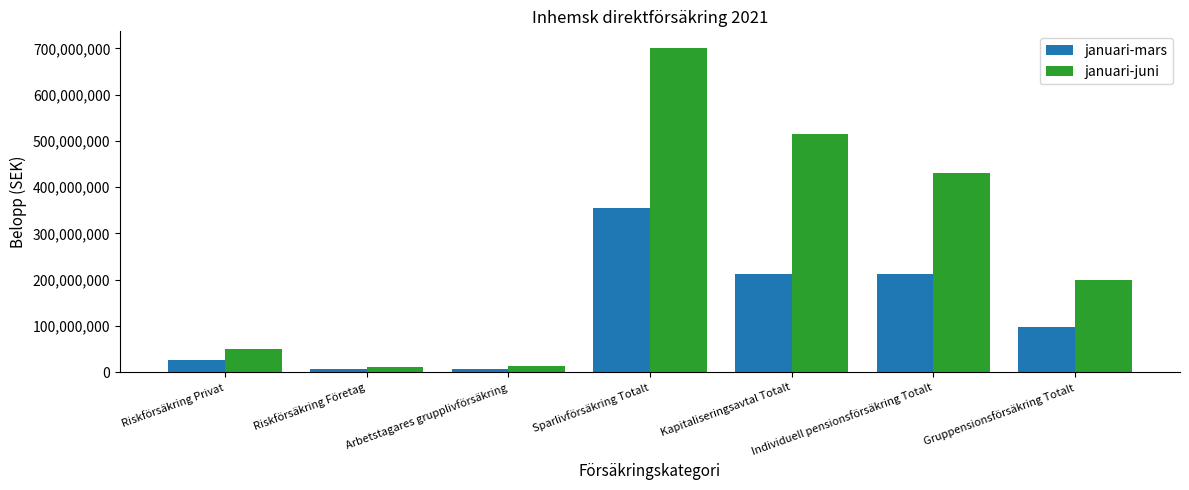

What are all the series names shown in the legend?

januari-mars, januari-juni